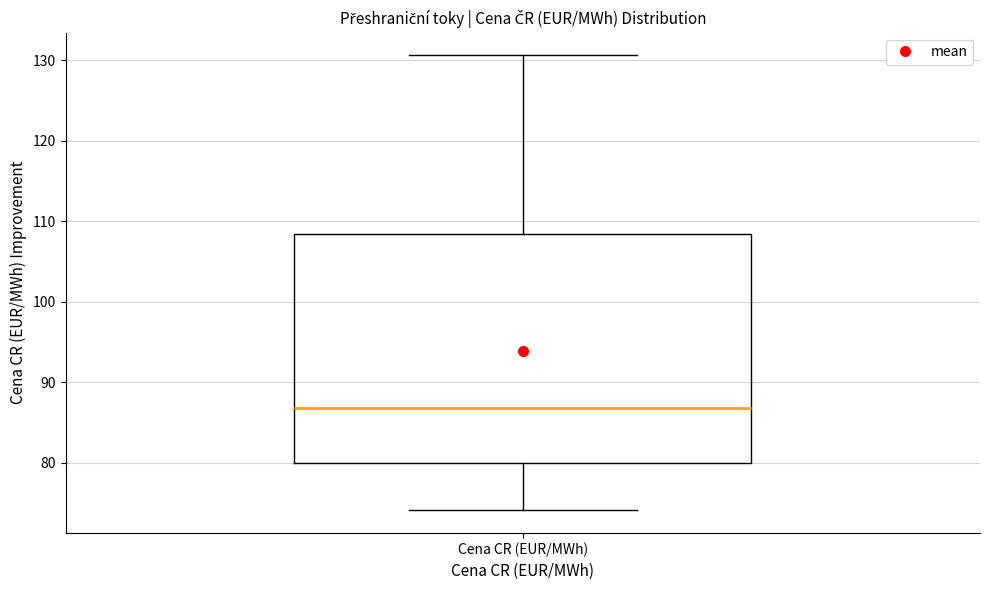

Transcribe this box plot: give where the median line is, the range the box spans, and where the two whiskers end, as read against the y-axis. The values are not printed on the chart, so give them approximately, as read against the axis.

median 87, box 80 to 108, whiskers 74 to 131